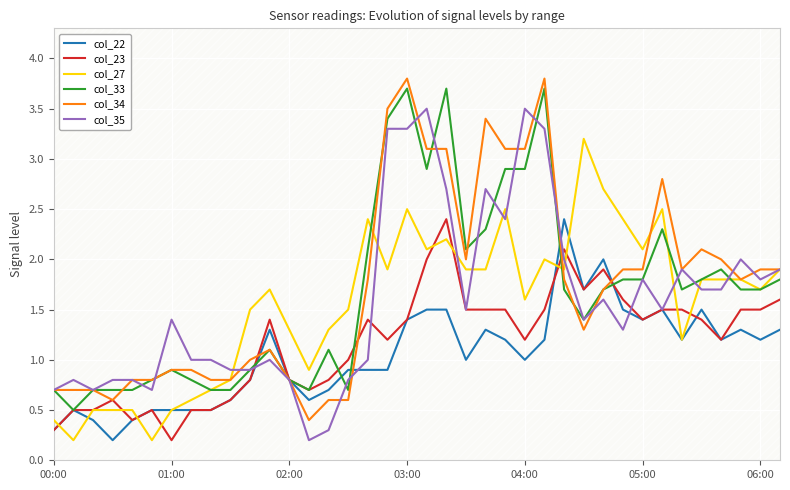

What is the difference between the maximum and minimum values in the col_22 series?

2.2